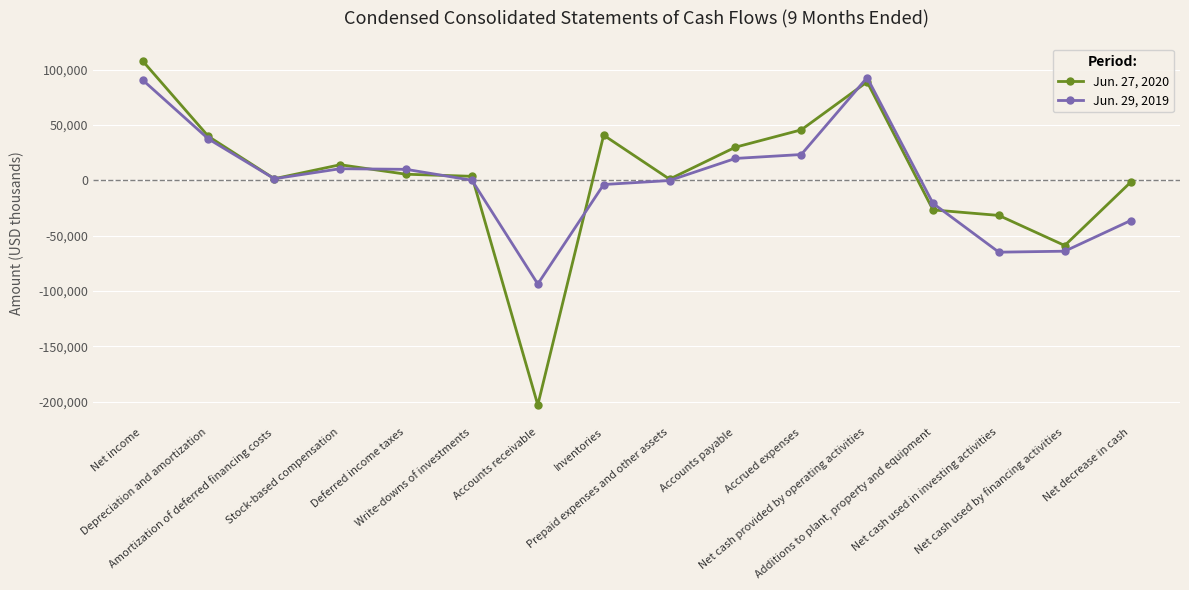

What is the difference between the second highest and minimum values in the Jun. 29, 2019 series?

184477